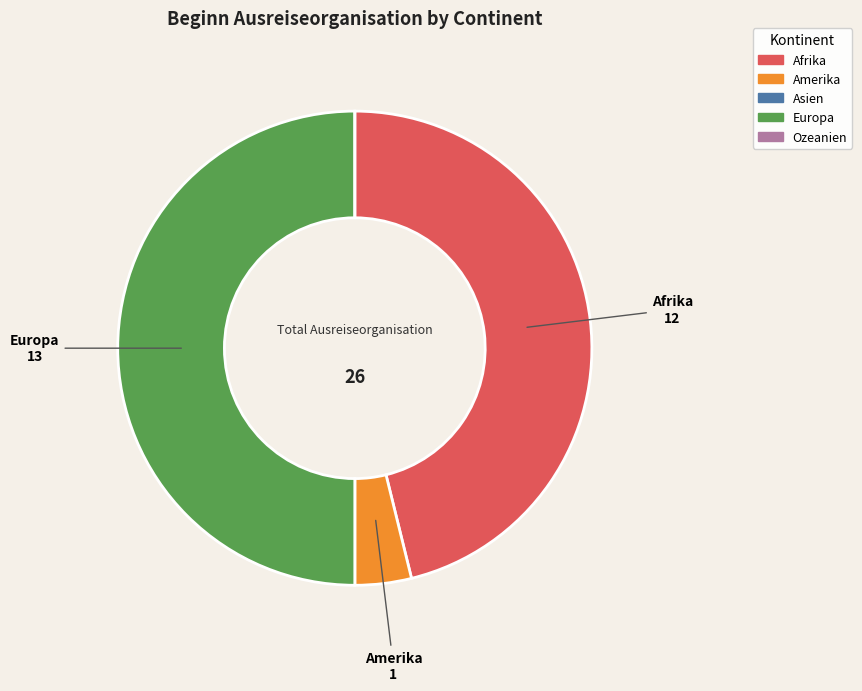

What is the largest slice in the pie chart?

Europa